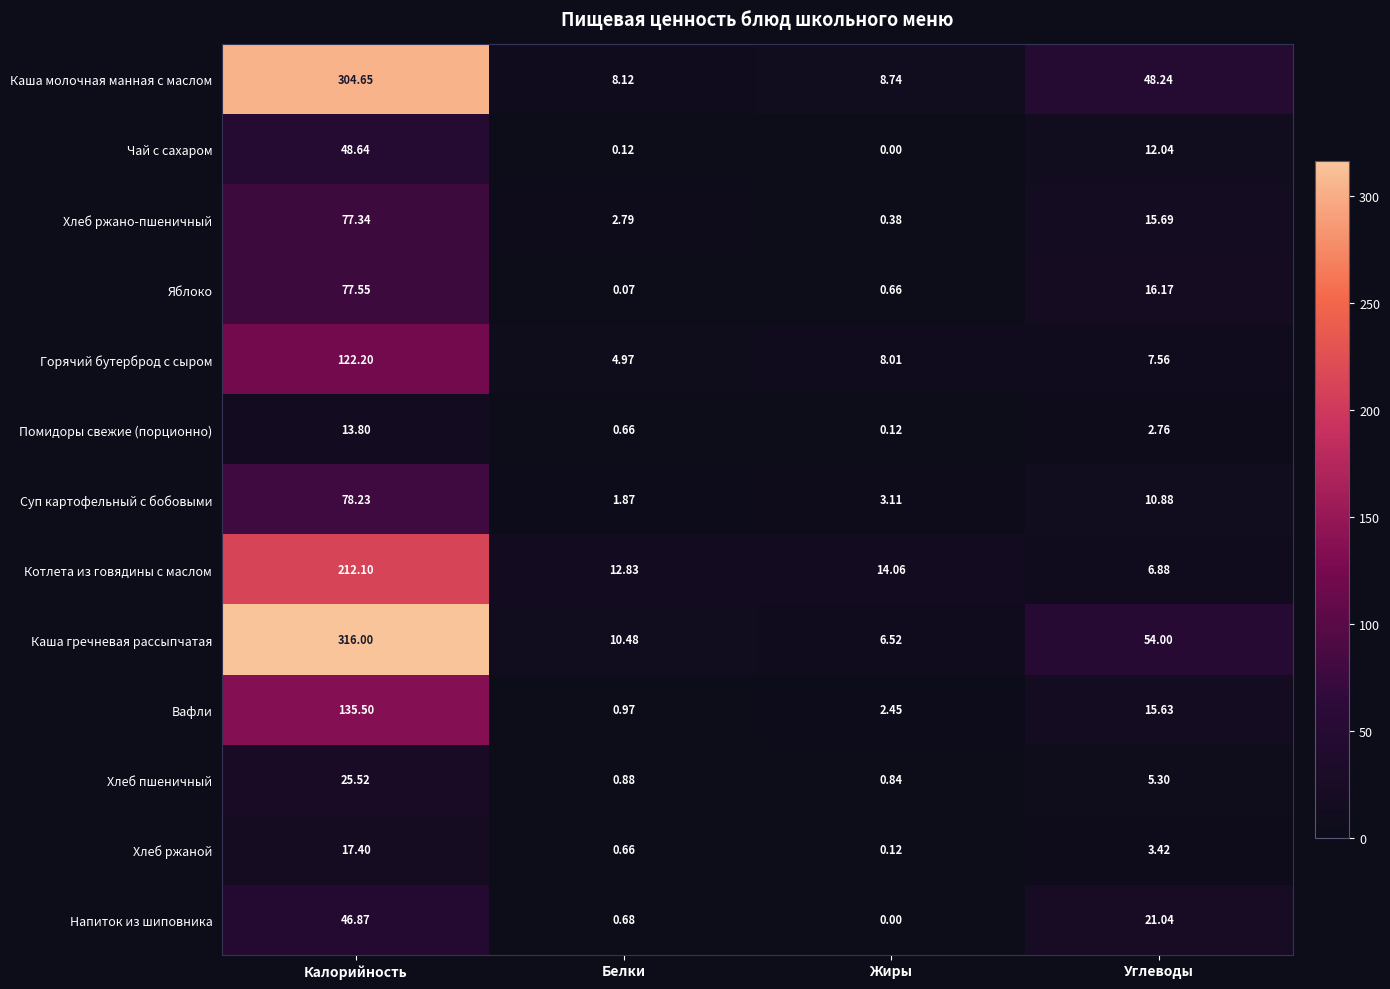

Where is Каша гречневая рассыпчатая nearest to the value 161?

Углеводы